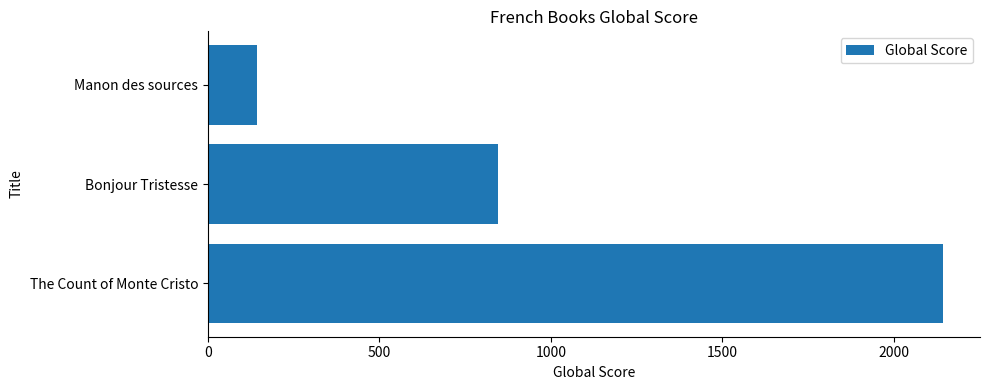

What is the sum of all values?

3135